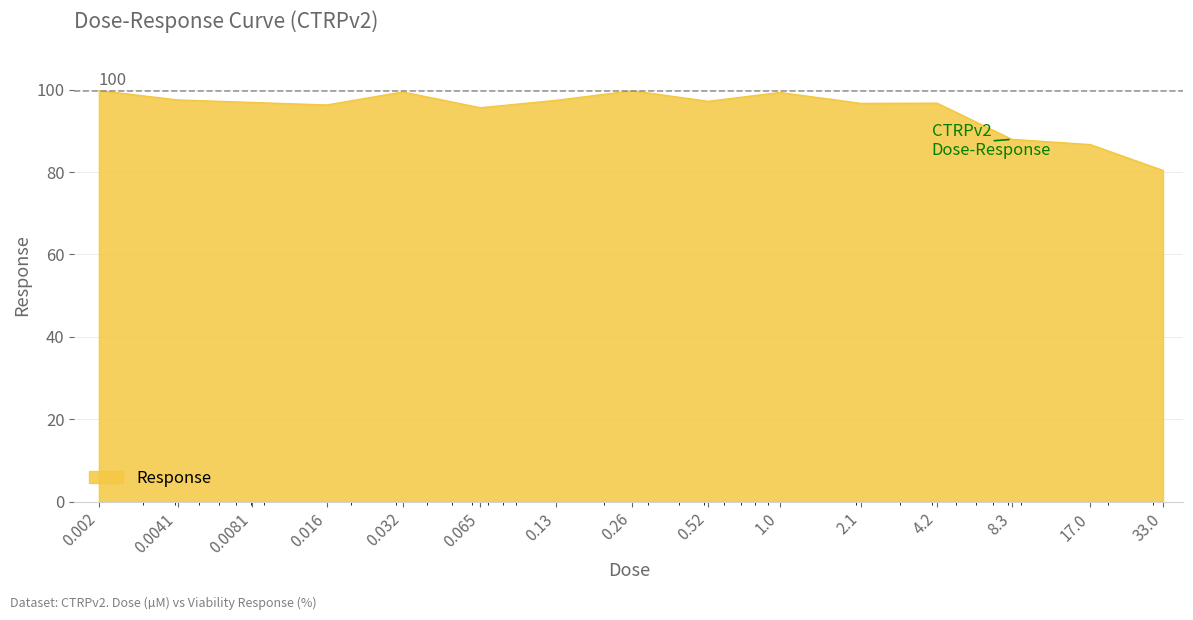

What is the maximum value shown in the chart?

99.8